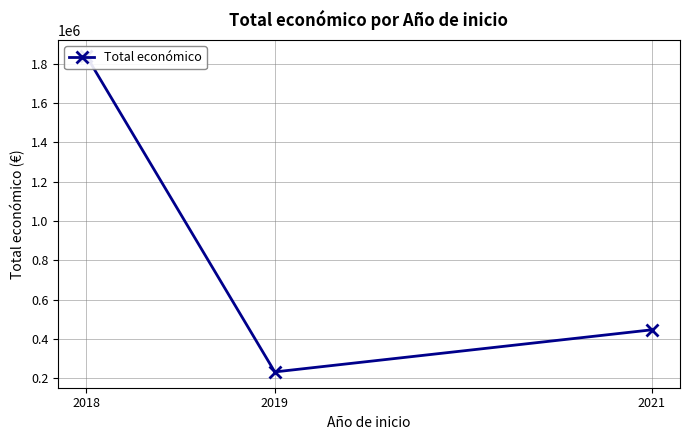

How many series are shown in this chart?

1